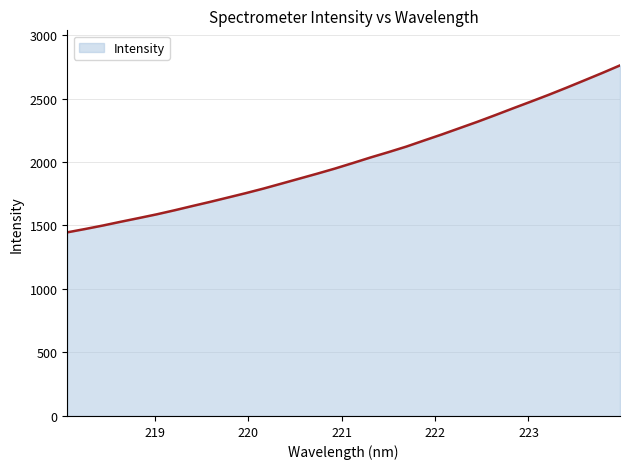

What is the smallest value displayed?

1446.0